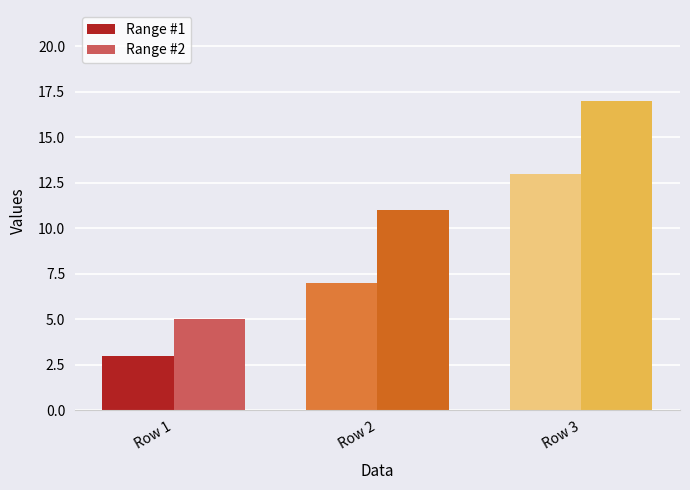

Which series changed the most between Row 1 and Row 3?

Range #2